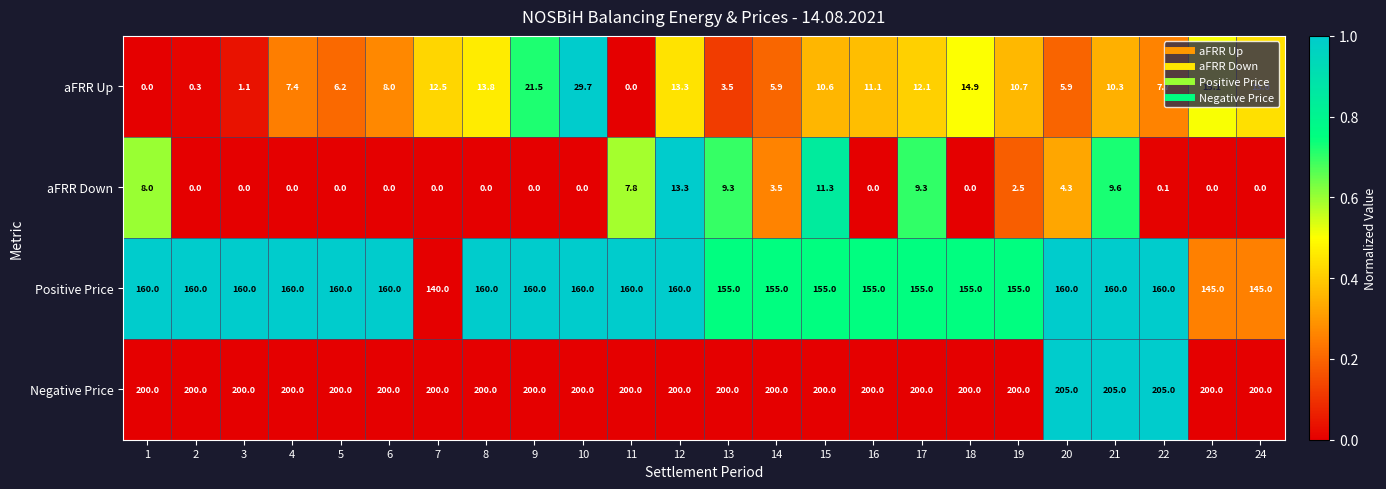

Which series has the widest spread of values?

aFRR Up